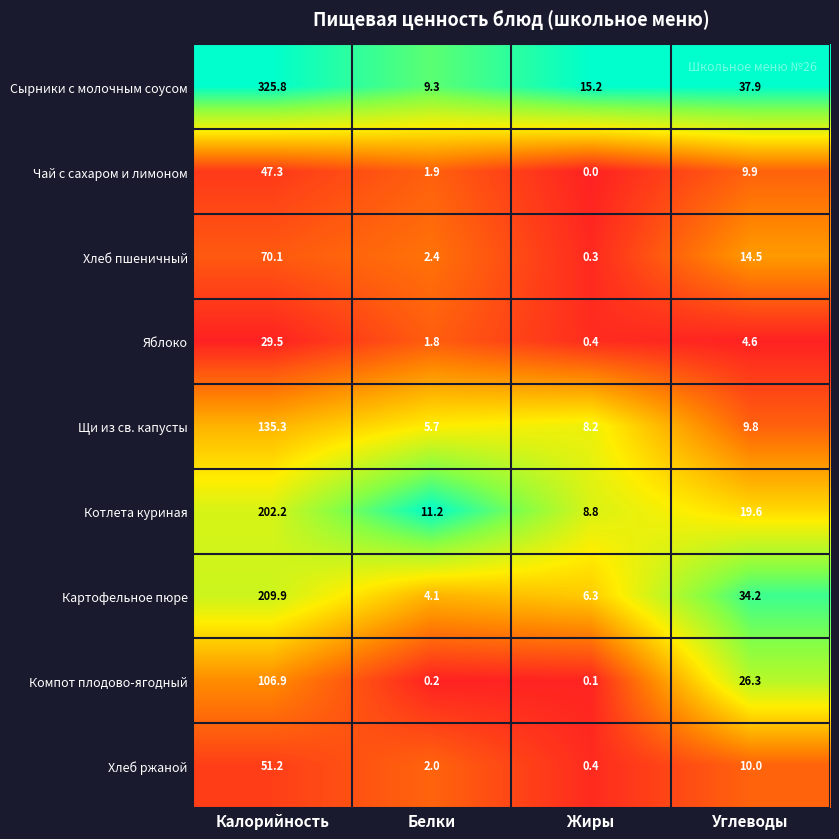

How many distinct data groups are displayed?

9